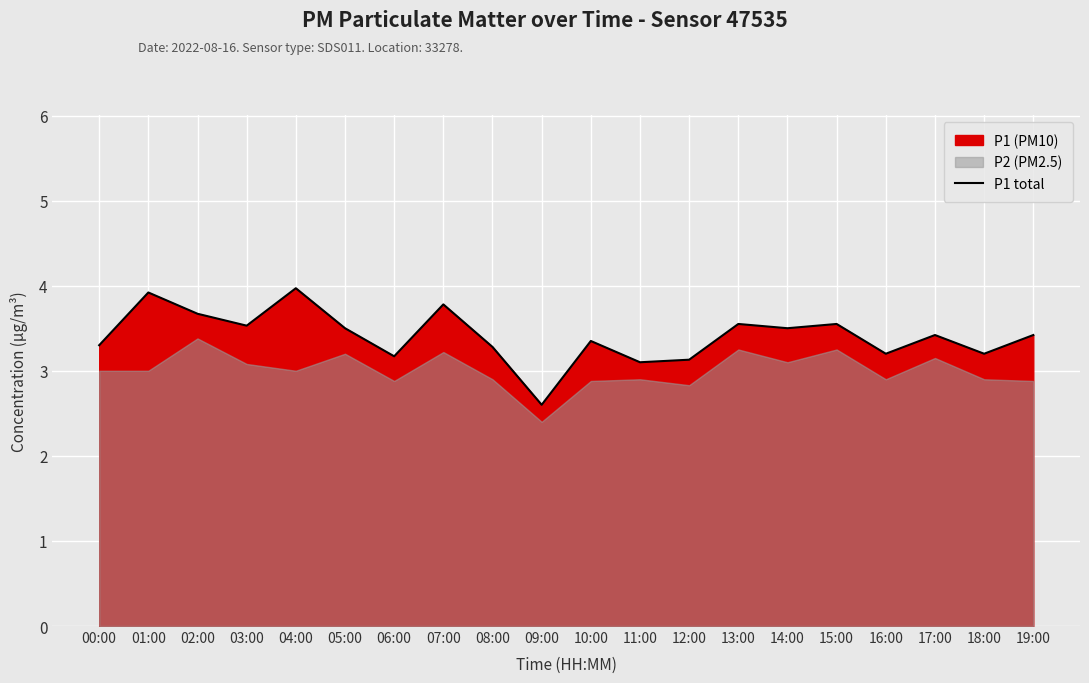

What is the average value?

3.4